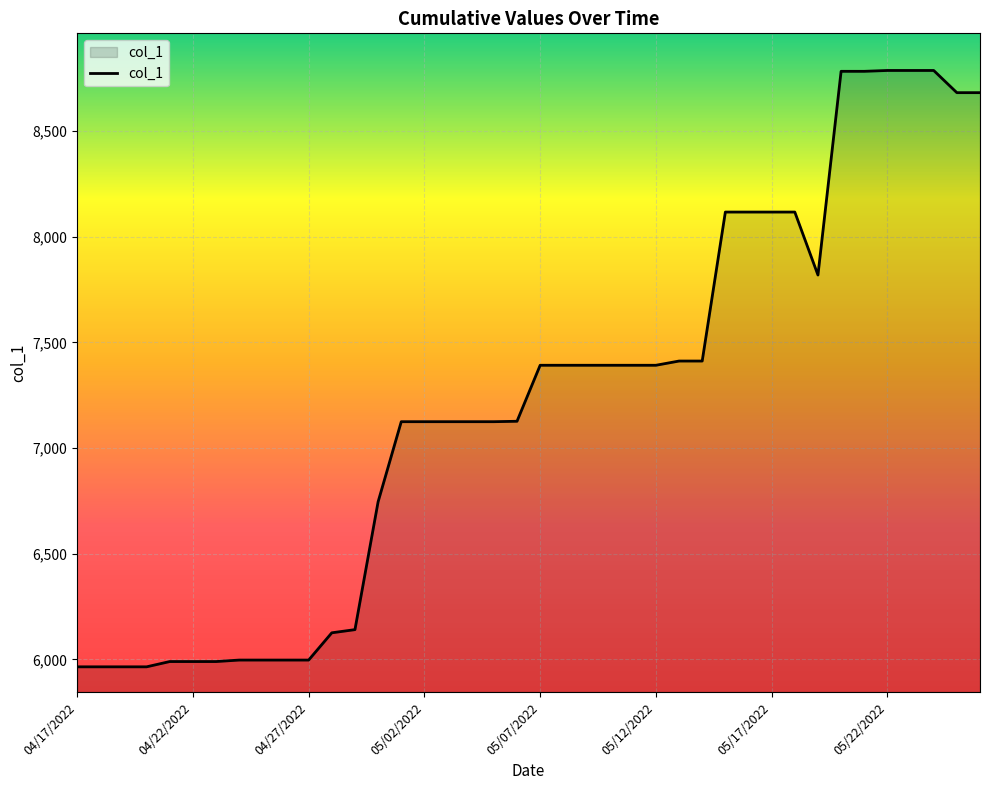

What is the difference between the maximum and minimum values?

2822